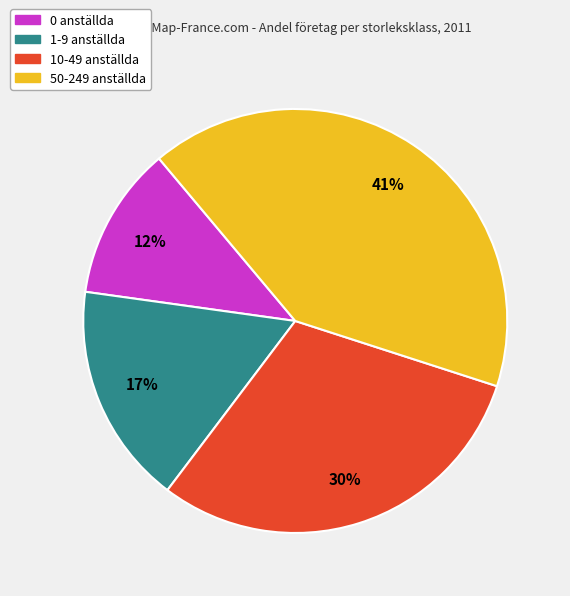

Rank the categories by value from highest to lowest.

50-249 anställda, 10-49 anställda, 1-9 anställda, 0 anställda